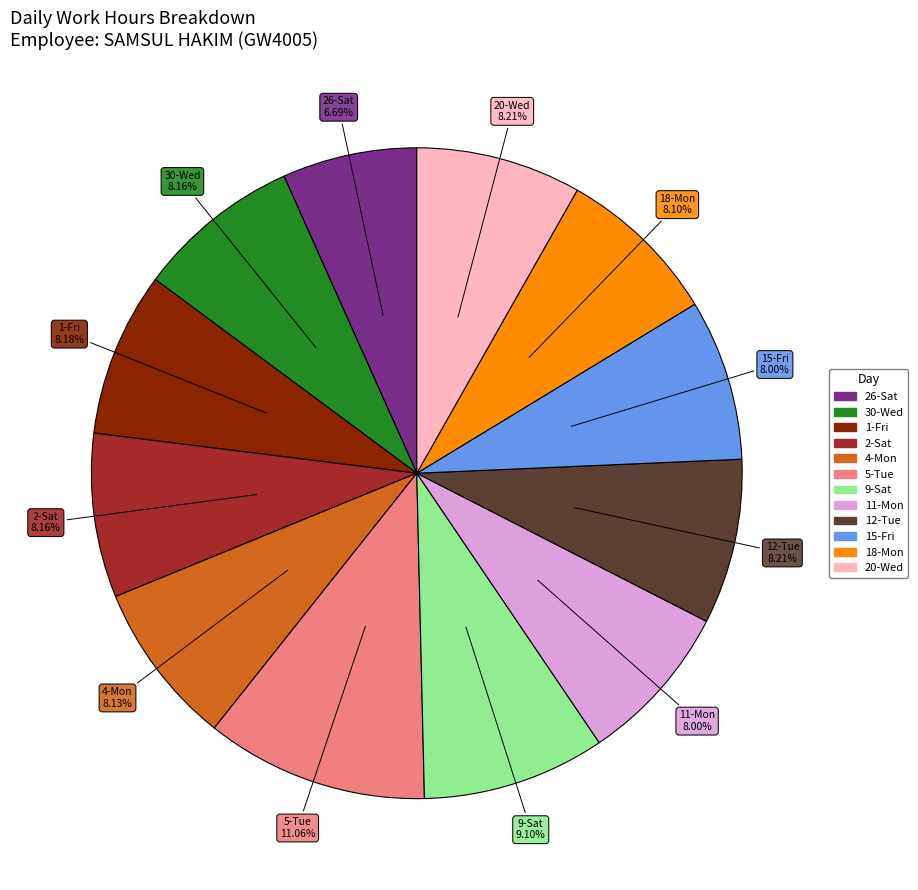

The 11-Mon slice represents 3% of the pie. True or false?

False